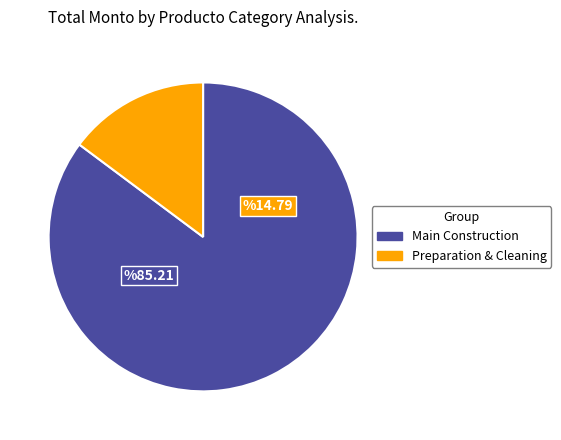

Combined, do Preparation & Cleaning and Main Construction account for over 50%?

Yes